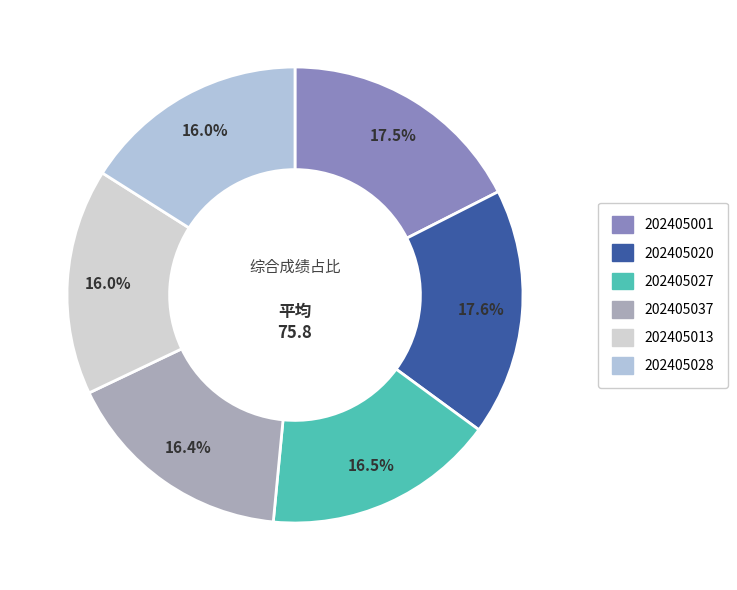

To the nearest percent, what percentage of the pie is 202405027?

16%